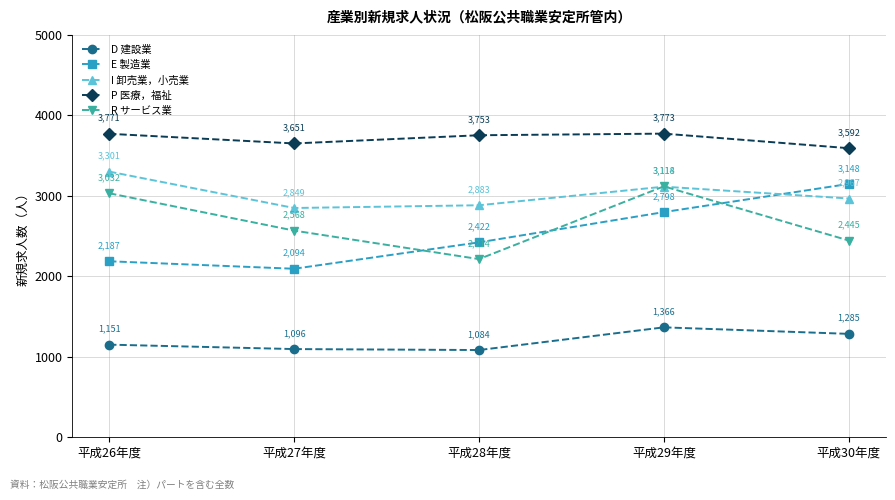

Rank the series at 平成28年度 from lowest to highest value.

D 建設業, R サービス業, E 製造業, I 卸売業，小売業, P 医療，福祉